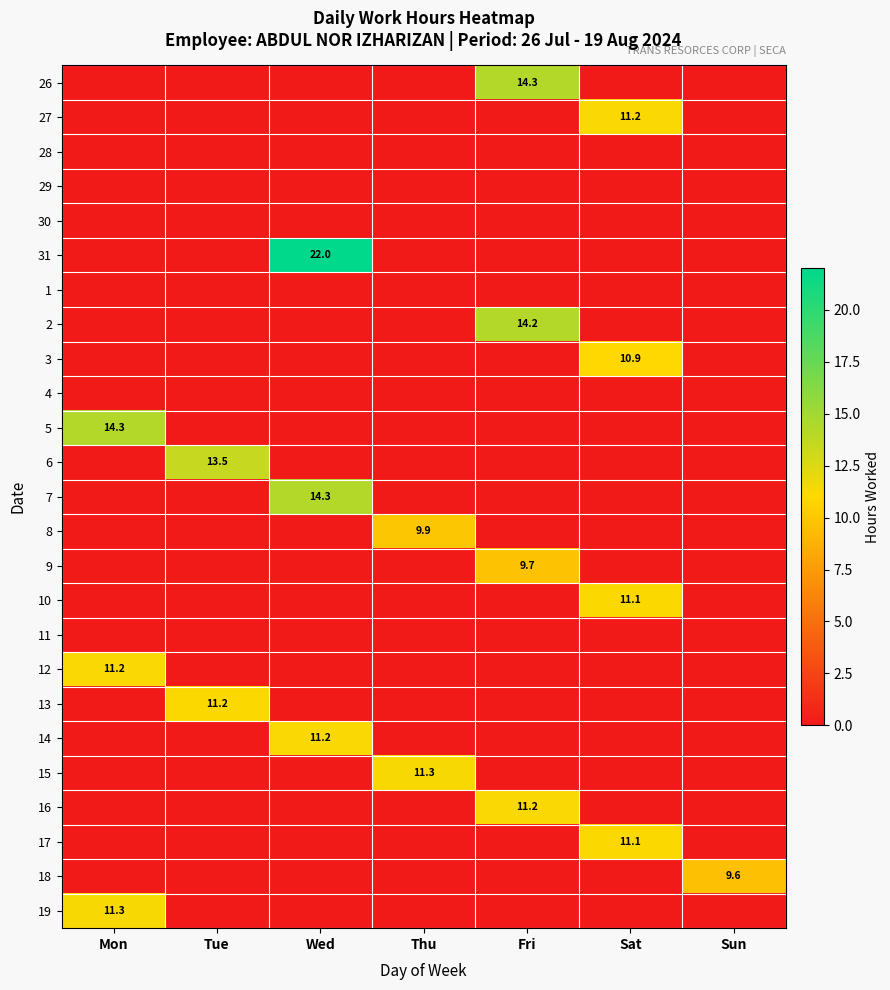

Is it true that 15 equals 0.0 at Sat?

True